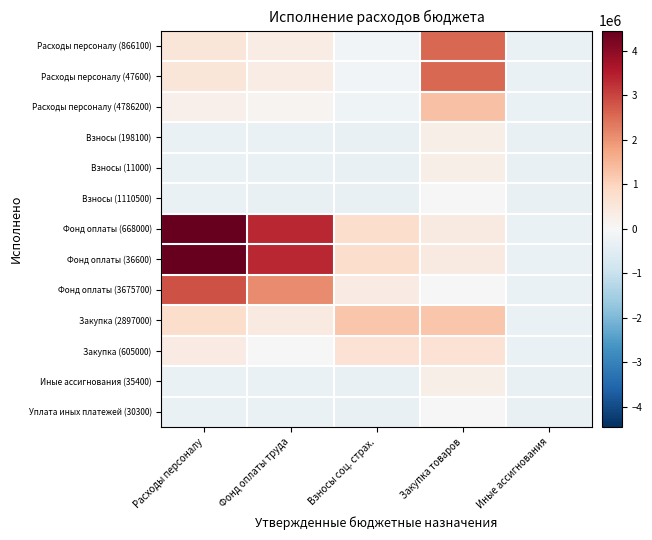

At Иные ассигнования, list the series in order from largest to smallest.

Расходы персоналу (866100), Расходы персоналу (47600), Закупка (2897000), Расходы персоналу (4786200), Закупка (605000), Фонд оплаты (668000), Фонд оплаты (36600), Фонд оплаты (3675700), Взносы (198100), Взносы (11000), Иные ассигнования (35400), Взносы (1110500), Уплата иных платежей (30300)